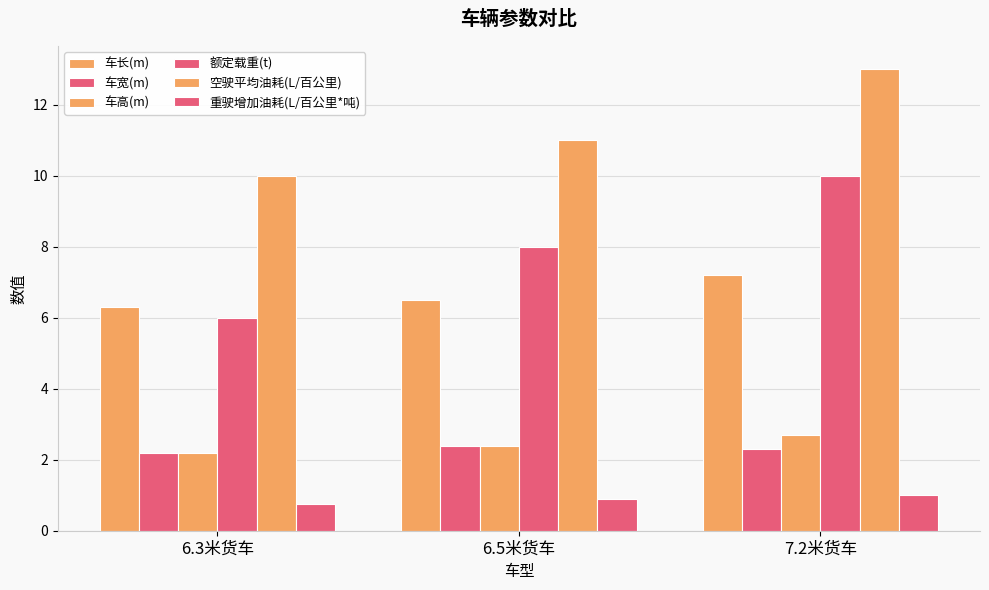

How many series are shown in this chart?

6